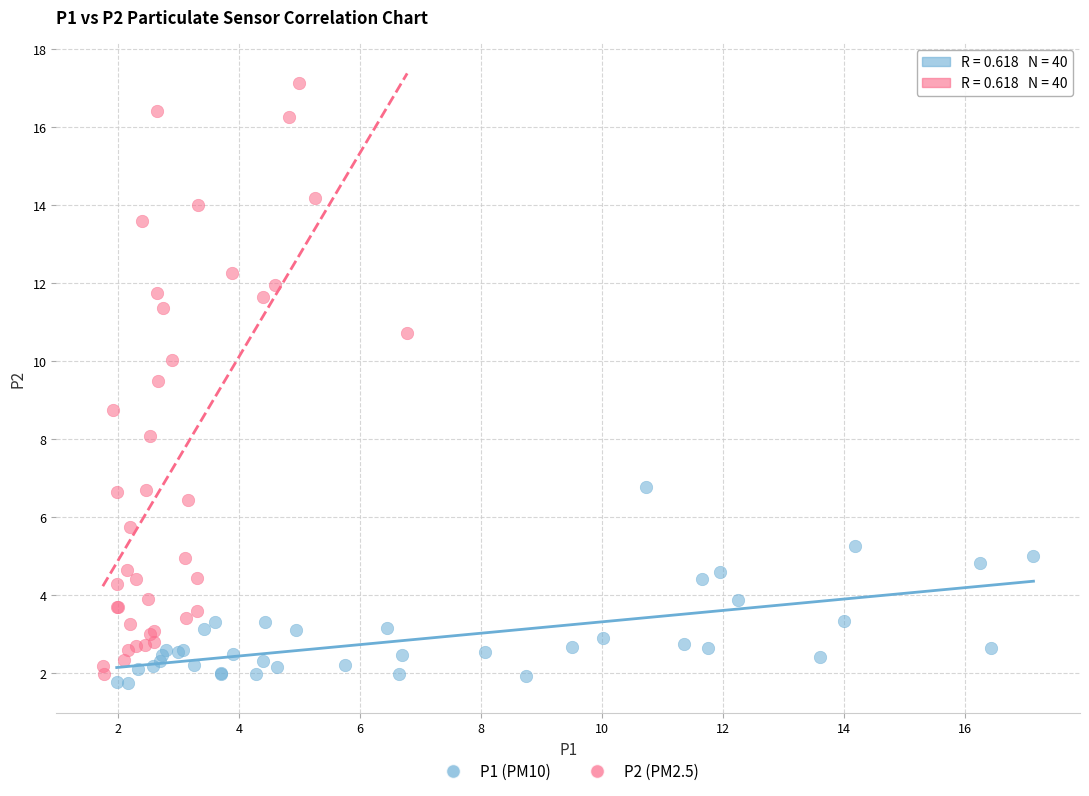

Which series reaches the maximum Y coordinate?

P2 (PM2.5)